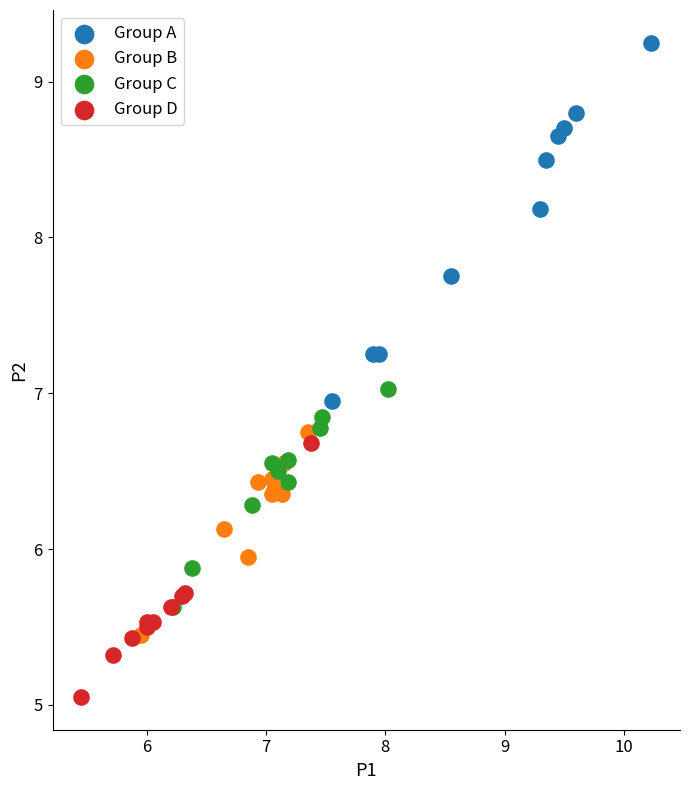

Which series contains the highest Y value?

Group A